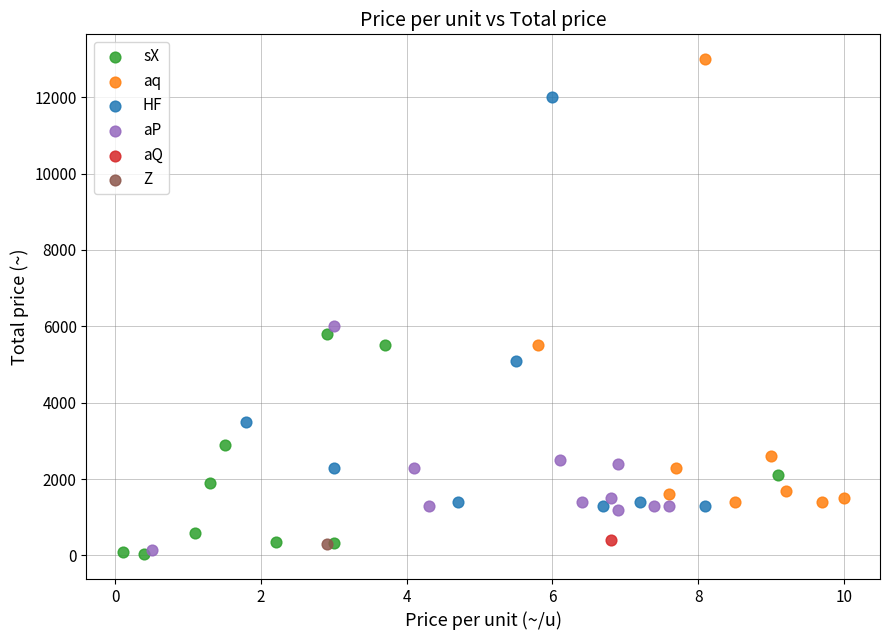

Which series reaches the maximum Y coordinate?

aq